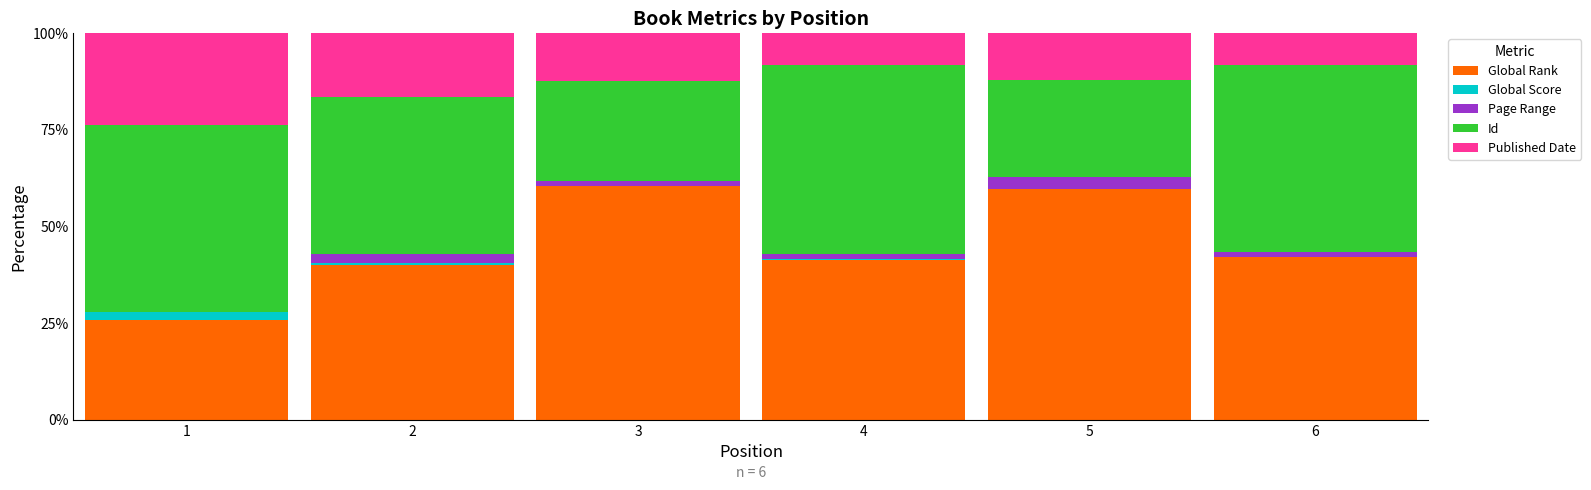

Is it true that Global Rank equals 28.2 at 5?

False